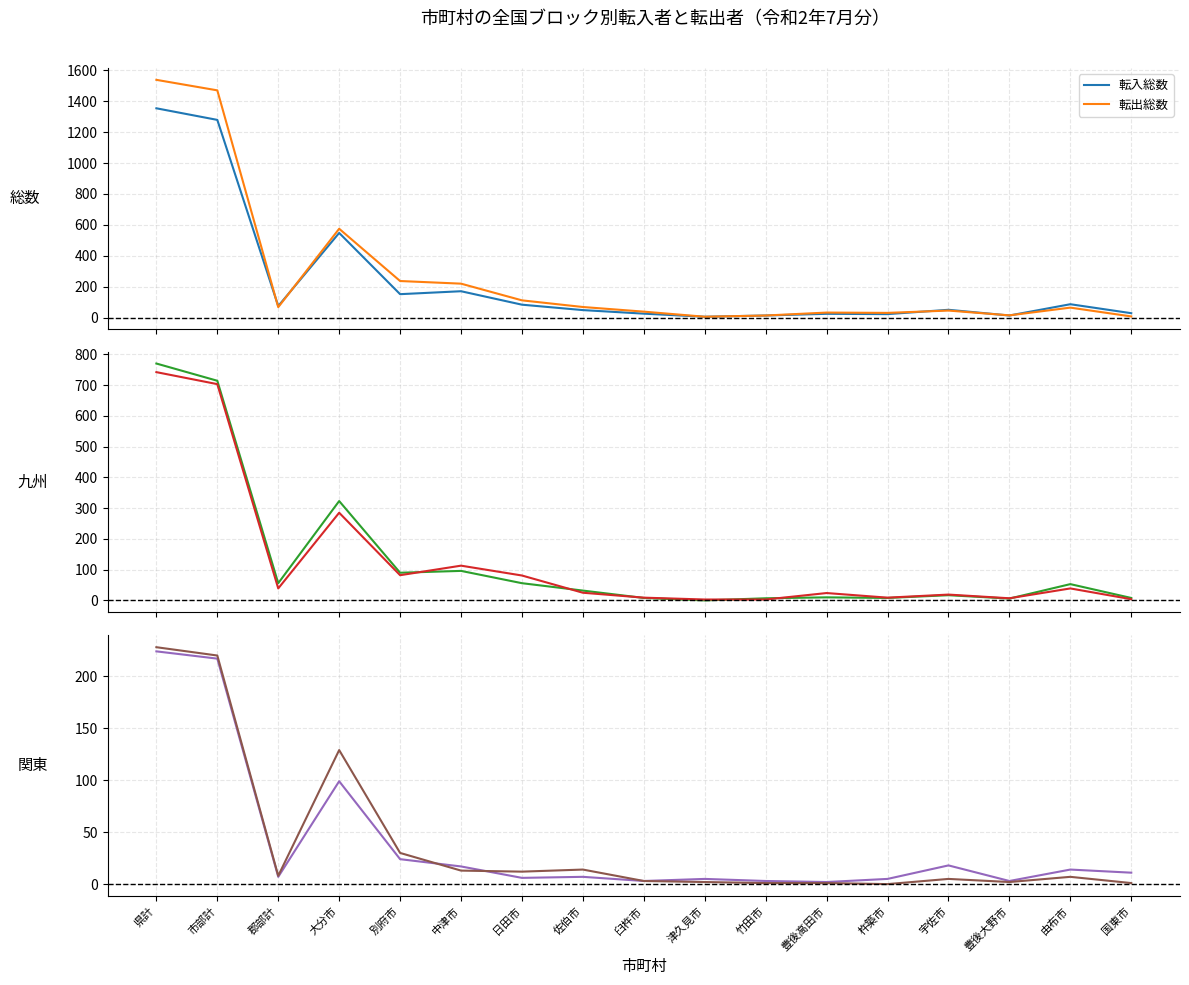

True or false: 転出関東 and 転入総数 cross at least once.

False